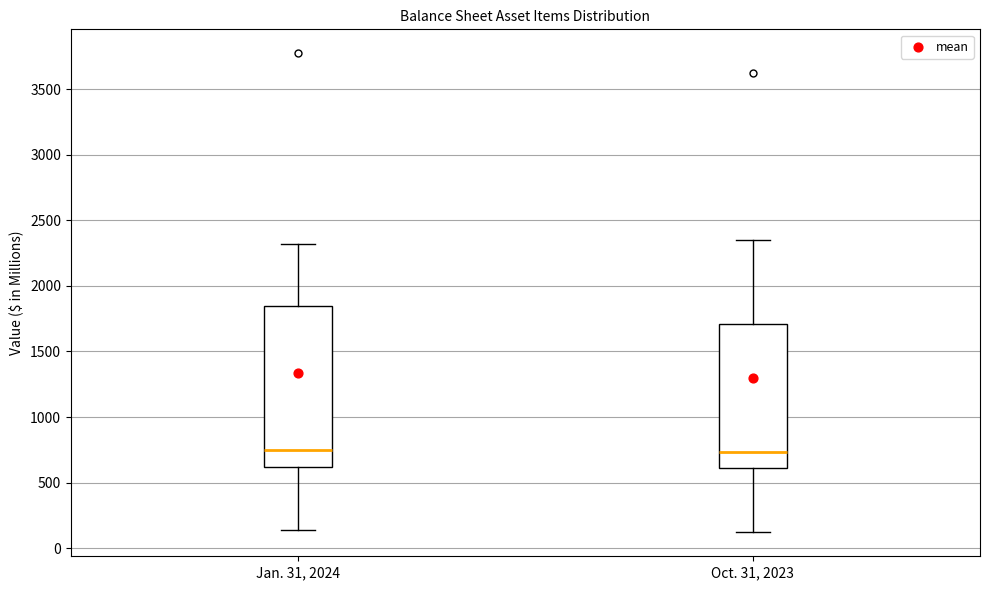

Comparing the boxes themselves (not the whiskers), which one is the tallest?

Jan. 31, 2024